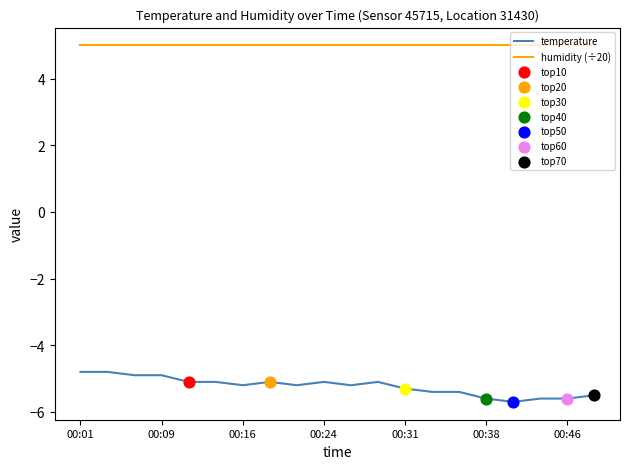

Which series has the largest total across all categories?

humidity (÷20)